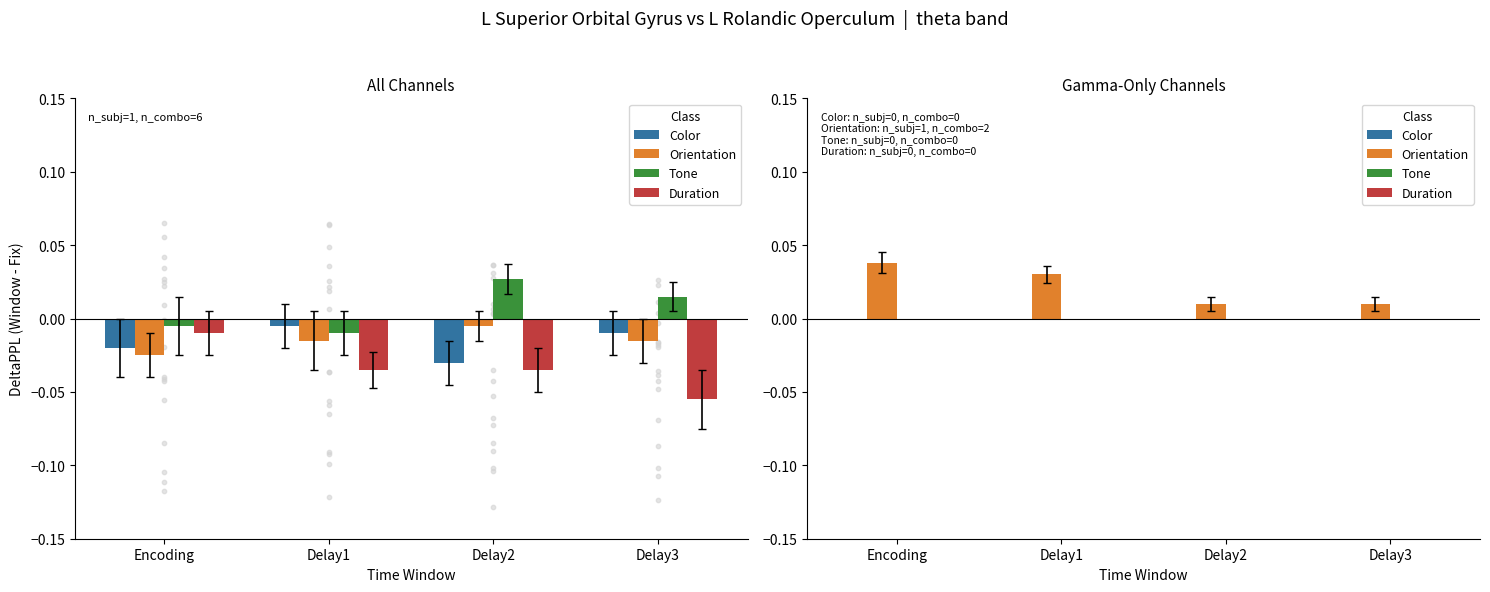

At how many categories does at least one series exceed 0?

4